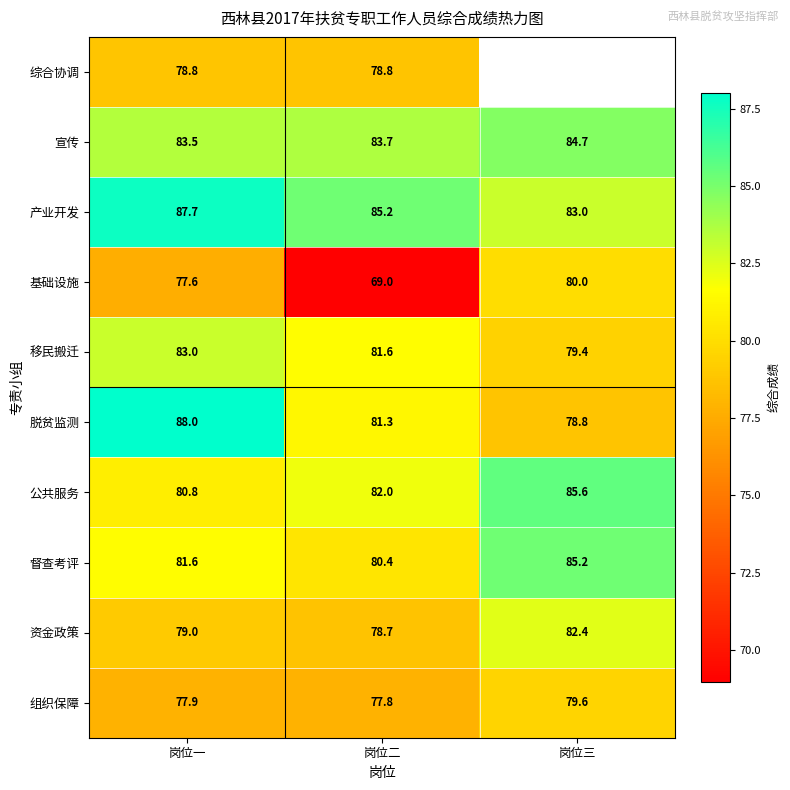

Which category has the lowest value in the 产业开发 series?

岗位三